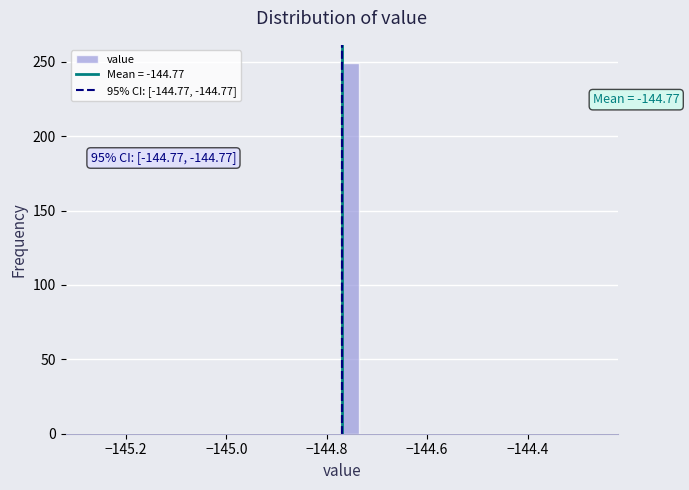

Read against the x-axis, roughly where is the centre of the tallest bar?

-144.76